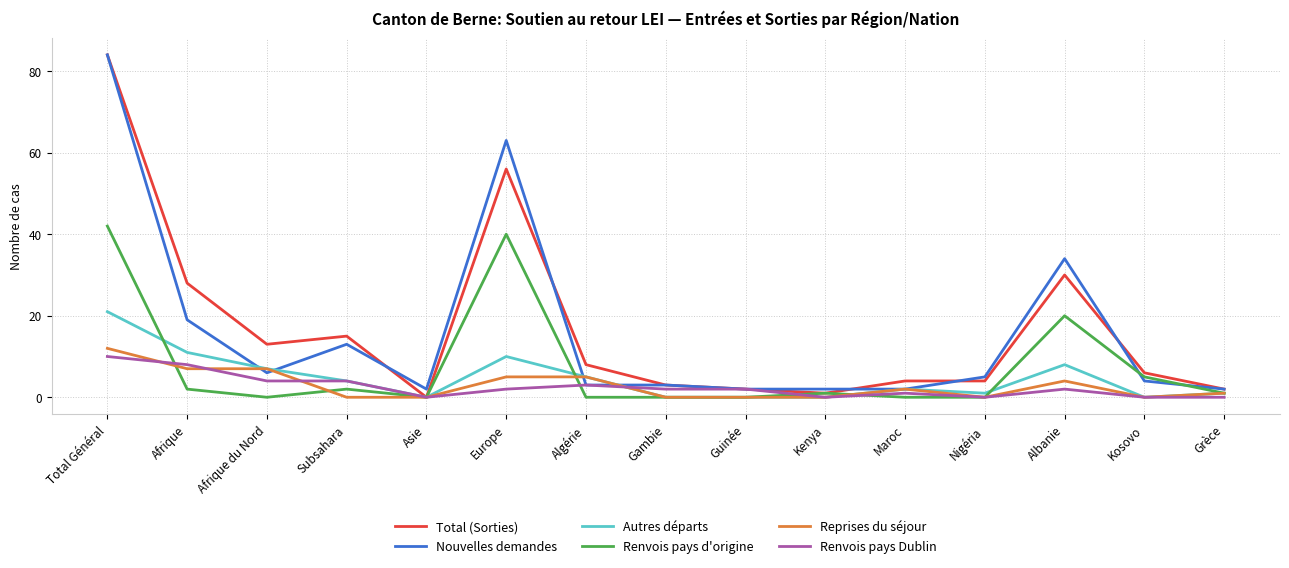

What is the highest value of the Nouvelles demandes series?

84